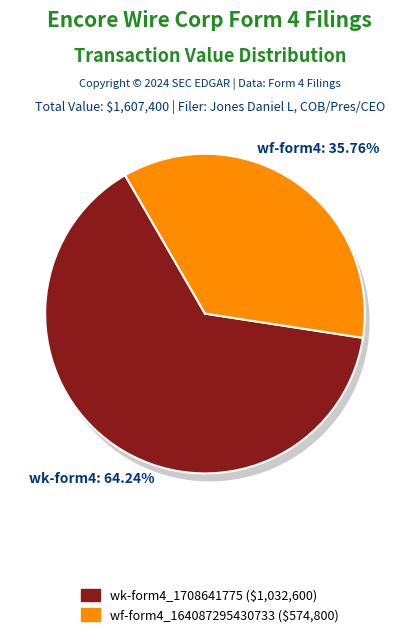

Which slice is the largest?

wk-form4_1708641775.xml